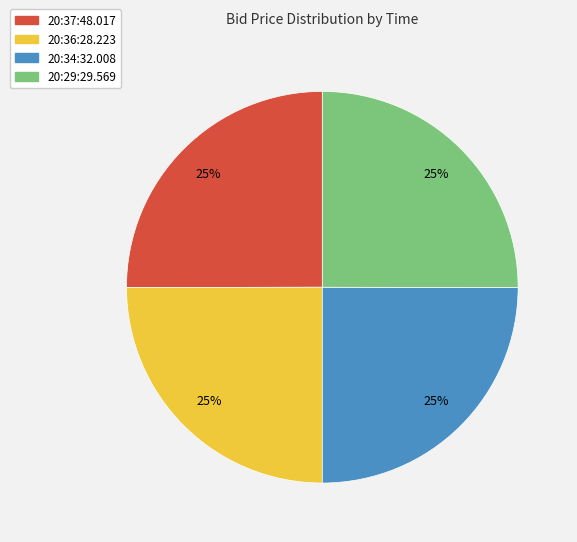

What is the ratio of the value at 20:34:32.008 to the value at 20:37:48.017?

1.0